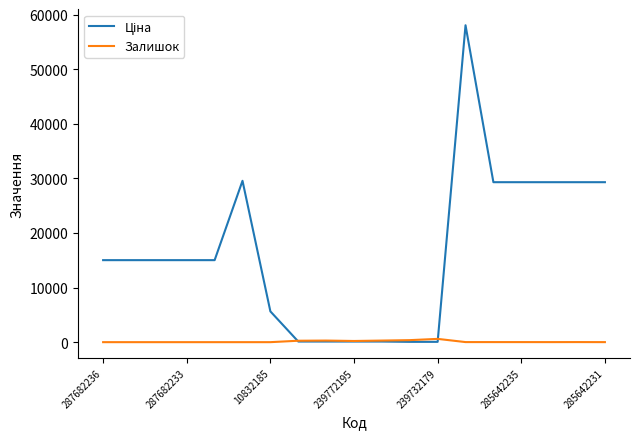

What is the maximum value shown in the chart?

58037.0